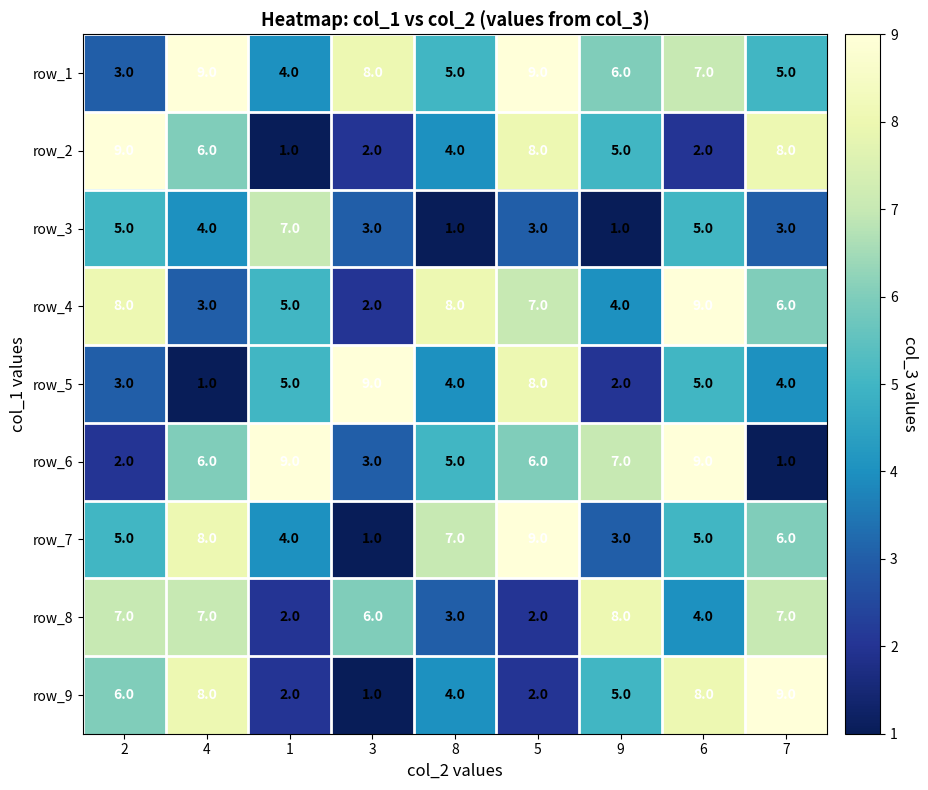

Read the row_5 value at 7.

4